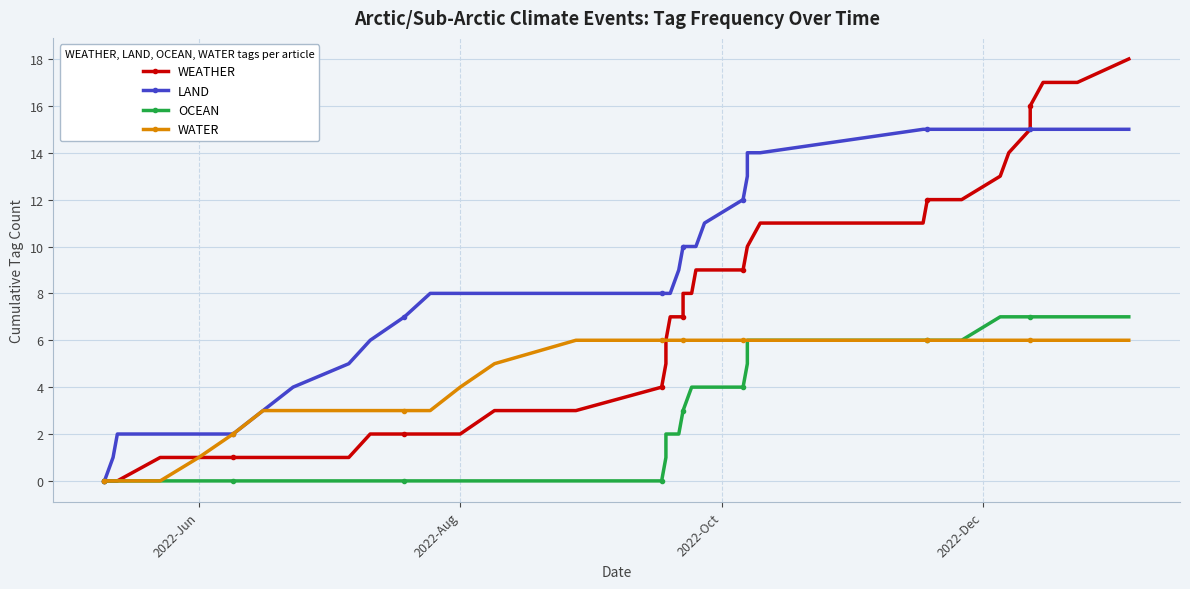

True or false: OCEAN has more than 2 interior local peaks.

False